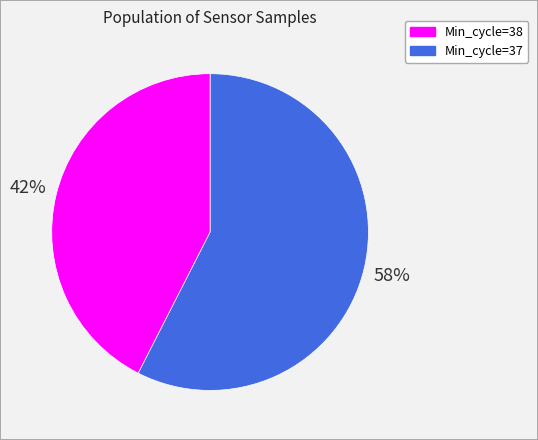

Is there any slice that represents more than half of the pie?

Yes